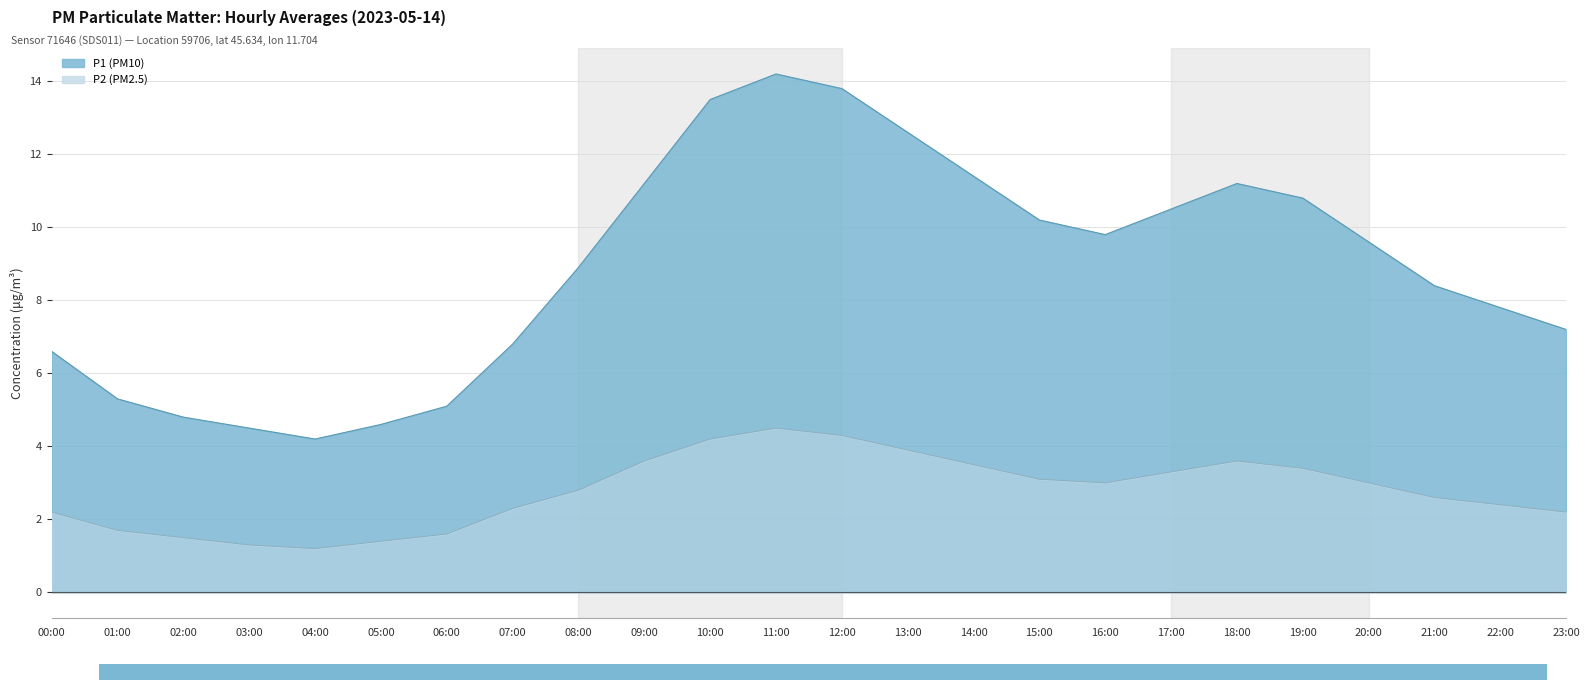

At how many categories does at least one series exceed 4?

24